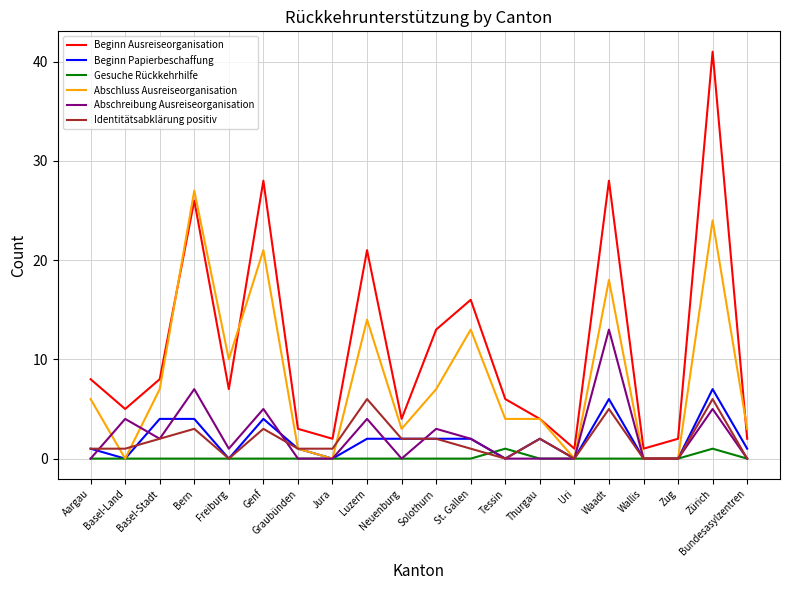

What is the sum of all Gesuche Rückkehrhilfe values?

2